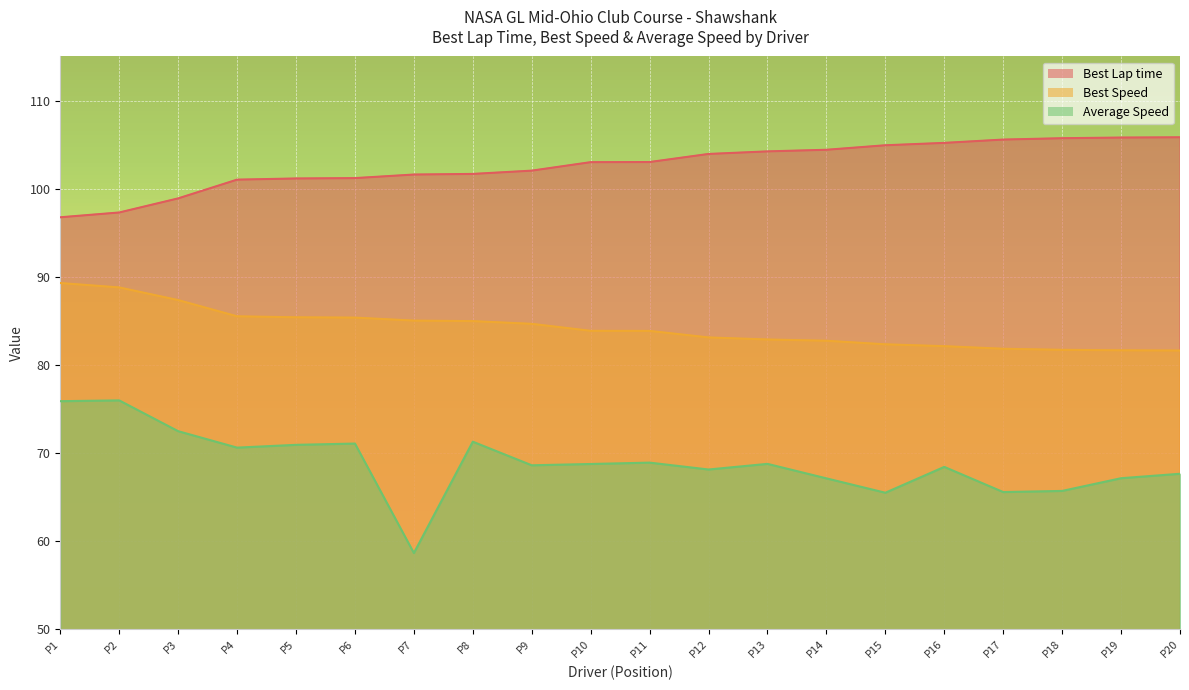

Which series has the widest spread of values?

Average Speed